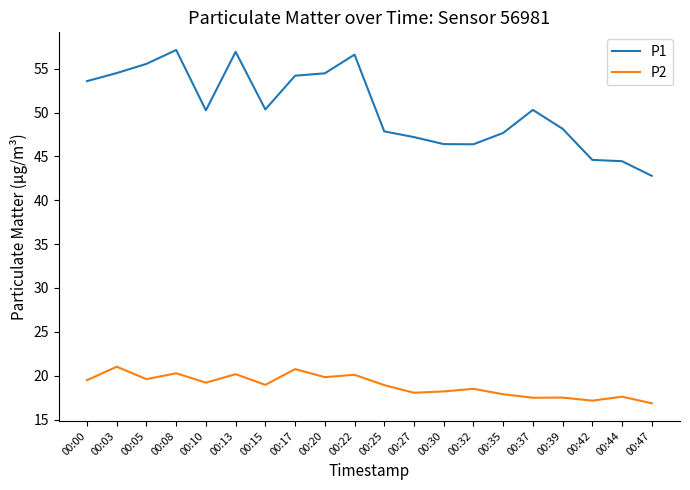

The value of P2 at 00:37 is 17.5. True or false?

True